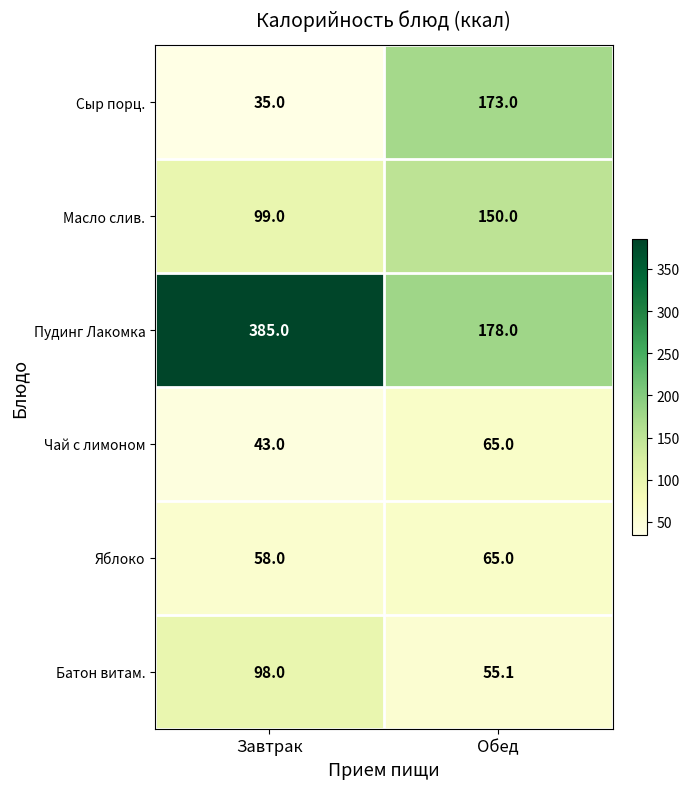

What is the average value of the Сыр порц. series?

104.0